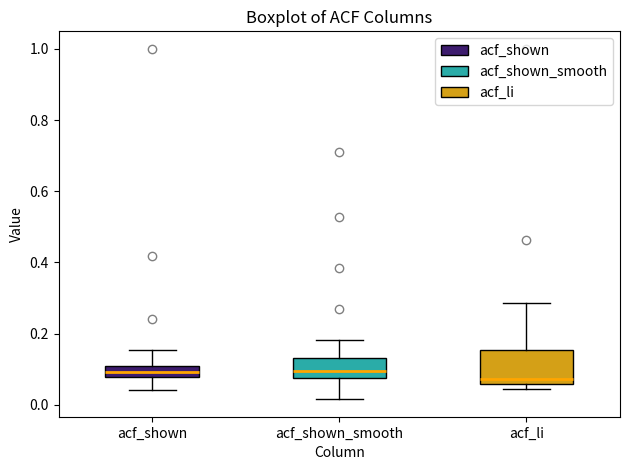

Reading left to right, read every box against the y-axis: the position of its median line, the range the box covers, and the ends of its whiskers. The values are not printed on the chart, so give them approximately, as read against the axis.

acf_shown: median 0.10 (inside the box), box 0.08 to 0.10, whiskers 0.04 to 0.16
acf_shown_smooth: median 0.10, box 0.08 to 0.14, whiskers 0.02 to 0.18
acf_li: median 0.08, box 0.06 to 0.16, whiskers 0.04 to 0.28